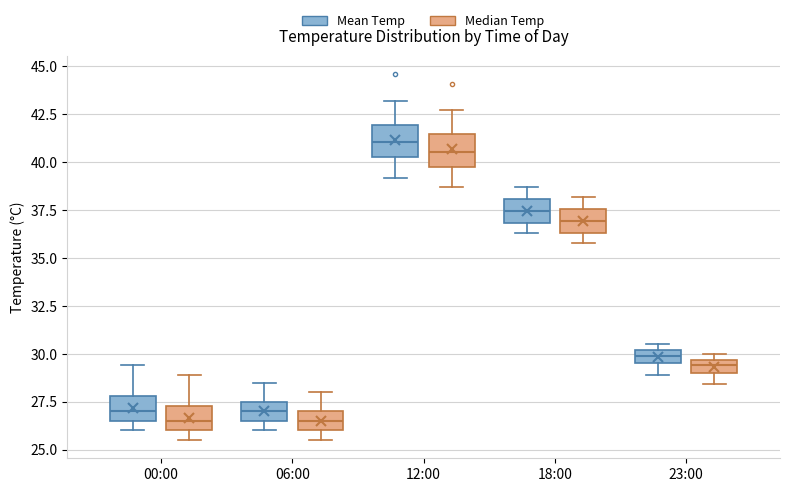

Which box has the highest median line?

12:00 (Mean Temp)